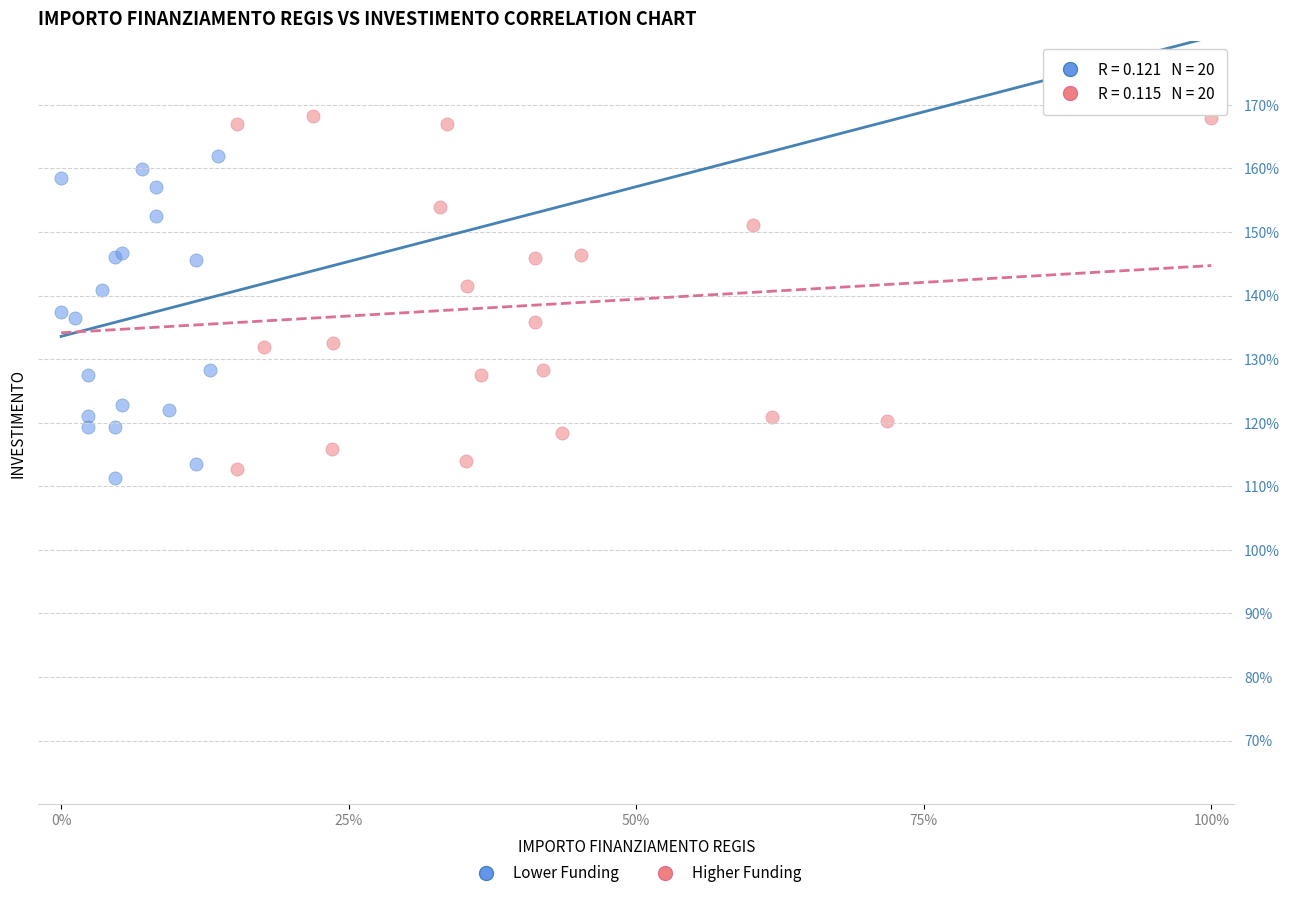

Which series contains the lowest Y value?

Lower Funding